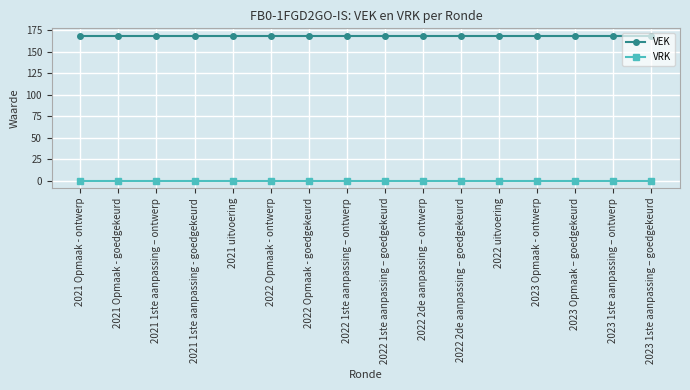

List the series in order of their overall mean, lowest first.

VRK, VEK